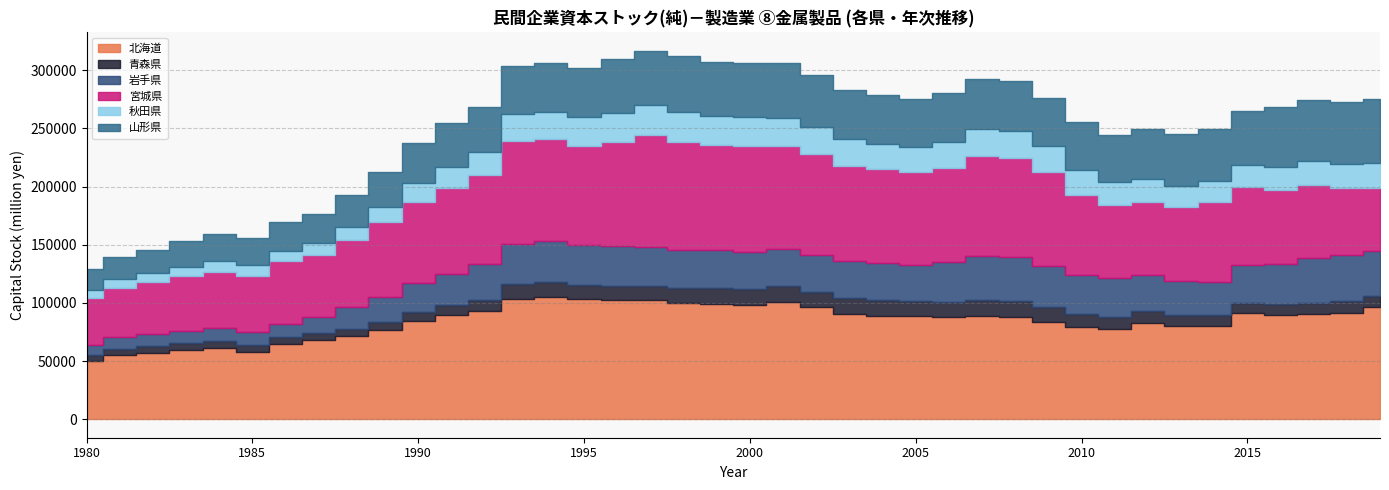

True or false: 青森県 and 秋田県 cross at least once.

False